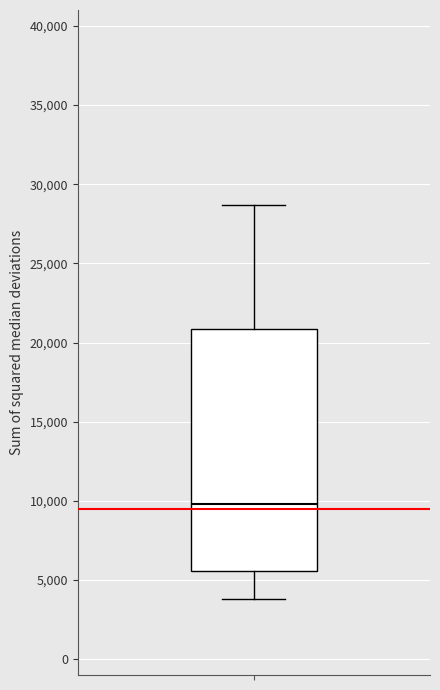

Read this box plot against the y-axis: the position of the median line, the range covered by the box, and the ends of both whiskers. The values are not printed on the chart, so give them approximately, as read against the axis.

median 10000, box 5500 to 21000, whiskers 4000 to 28500